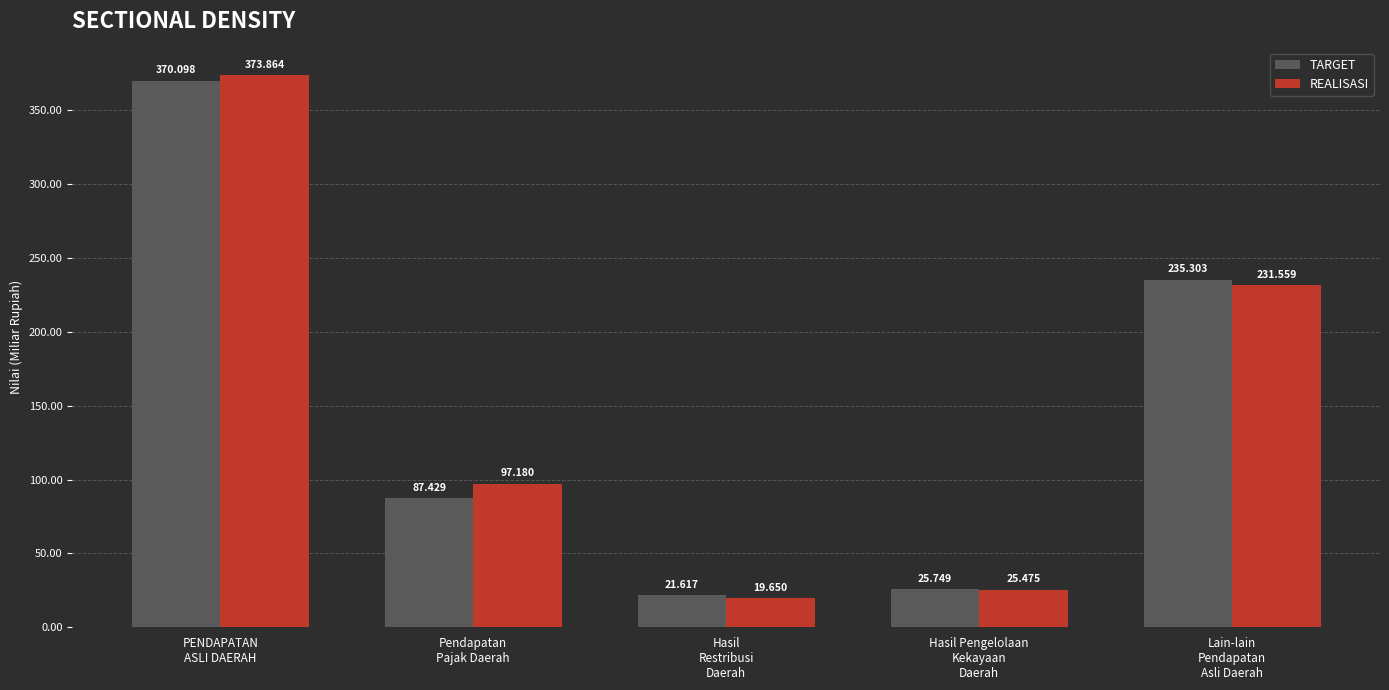

List the series in order of their overall mean, lowest first.

TARGET, REALISASI